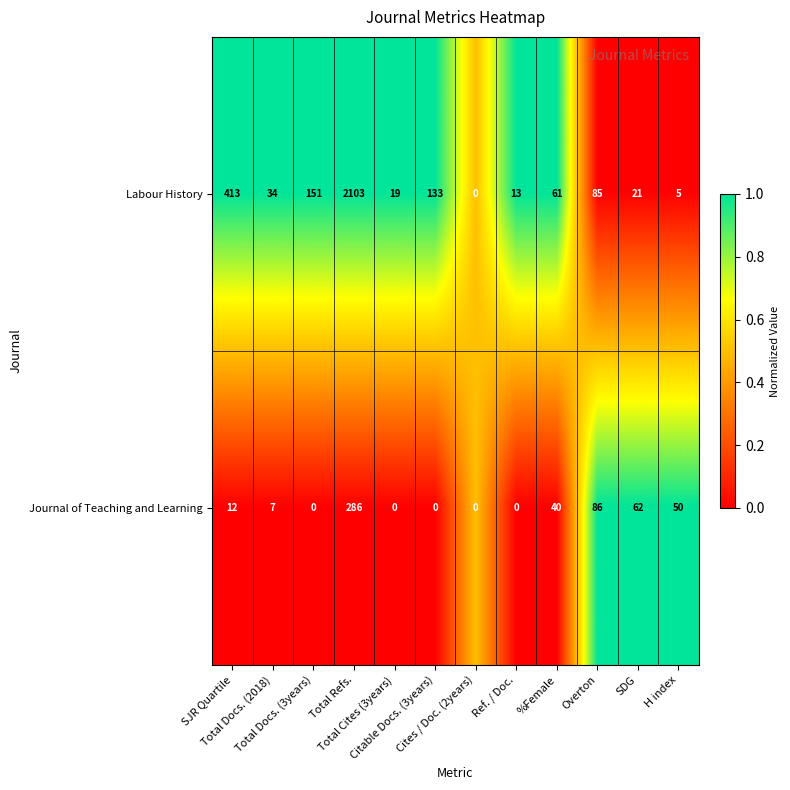

What is the spread (max minus min) of values at Total Docs. (2018)?

27